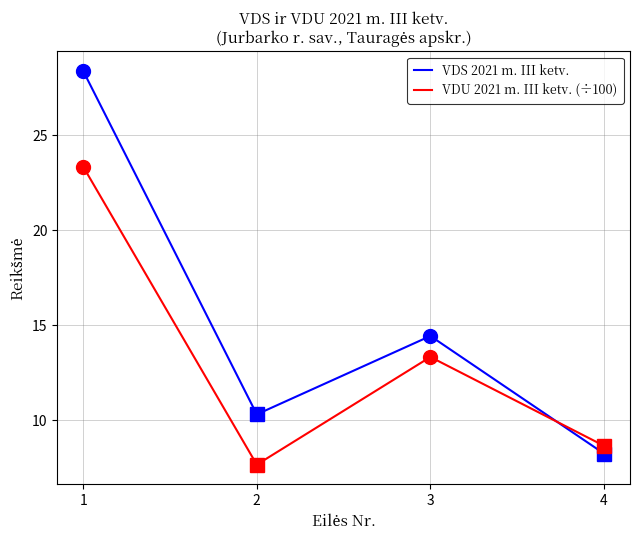

What is the approximate value of VDS 2021 m. III ketv. at 1?

28.4